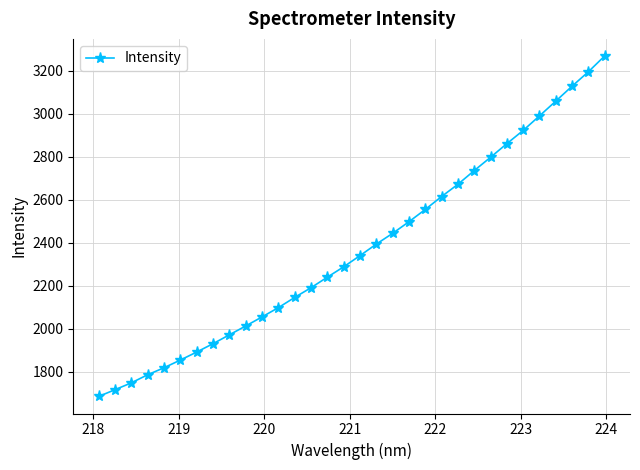

What is the greatest value displayed?

3269.9